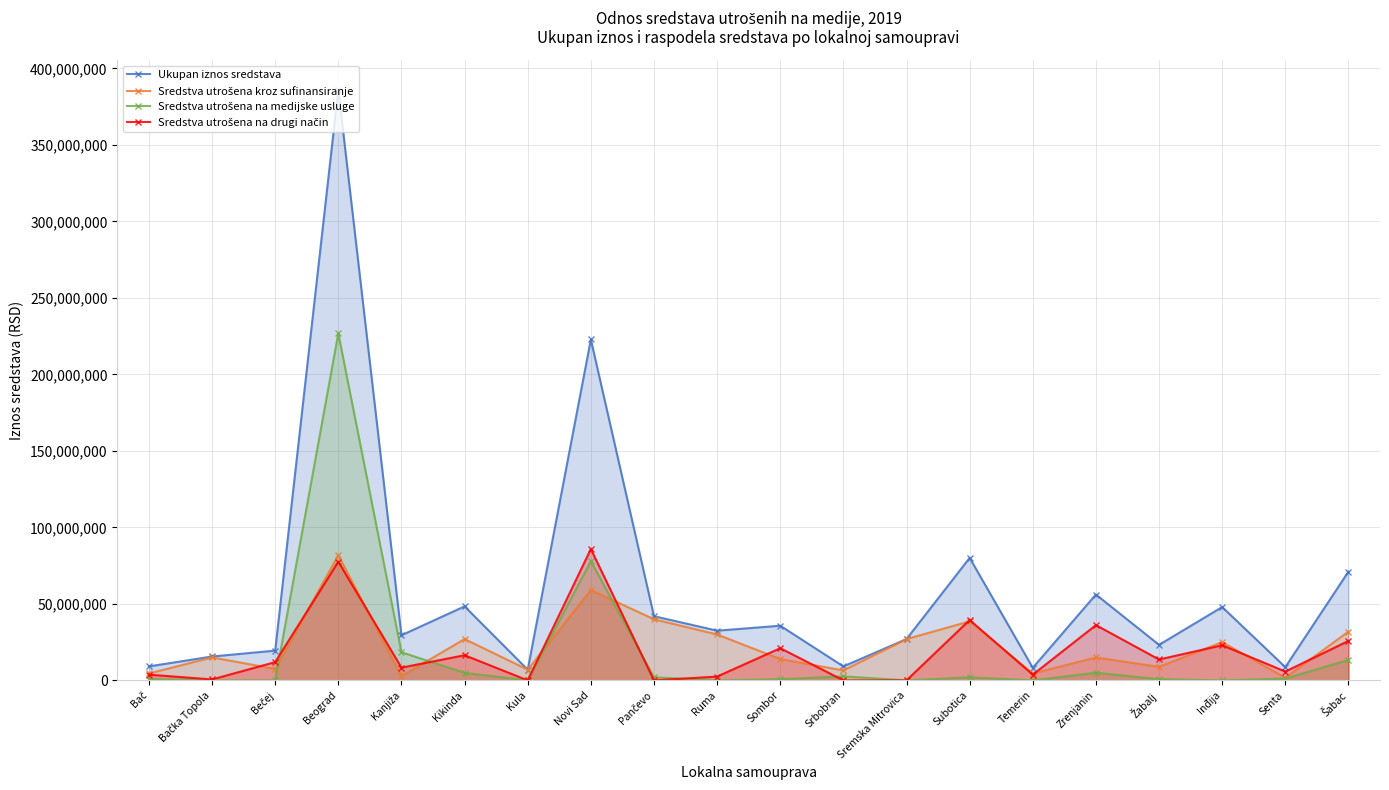

Rank the categories by Sredstva utrošena na drugi način value from highest to lowest.

Novi Sad, Beograd, Subotica, Zrenjanin, Šabac, Inđija, Sombor, Kikinda, Žabalj, Bečej, Kanjiža, Senta, Bač, Temerin, Ruma, Bačka Topola, Kula, Pančevo, Srbobran, Sremska Mitrovica